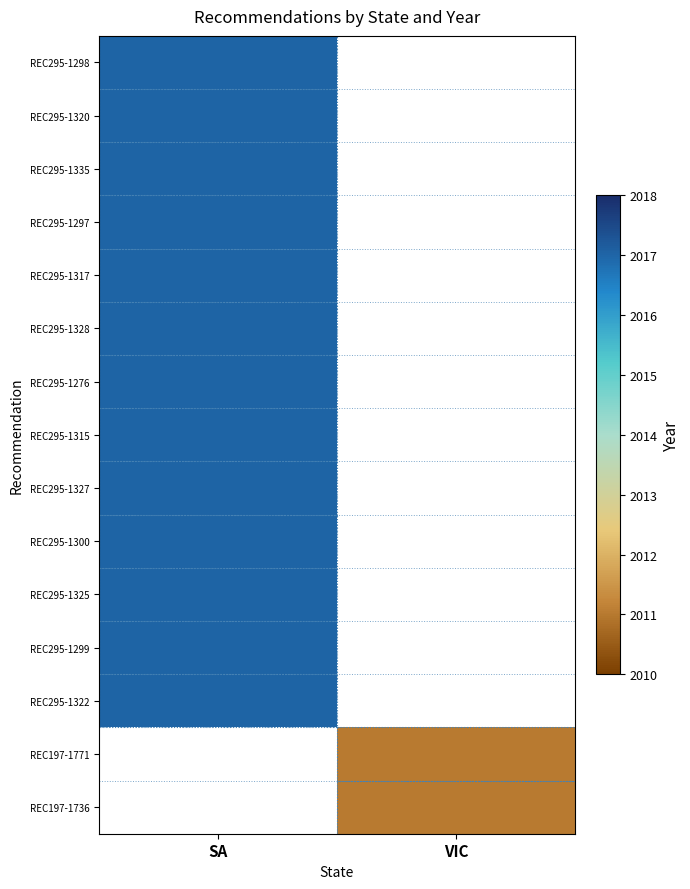

The REC295-1328 series shows 3240.2 at SA. True or false?

False